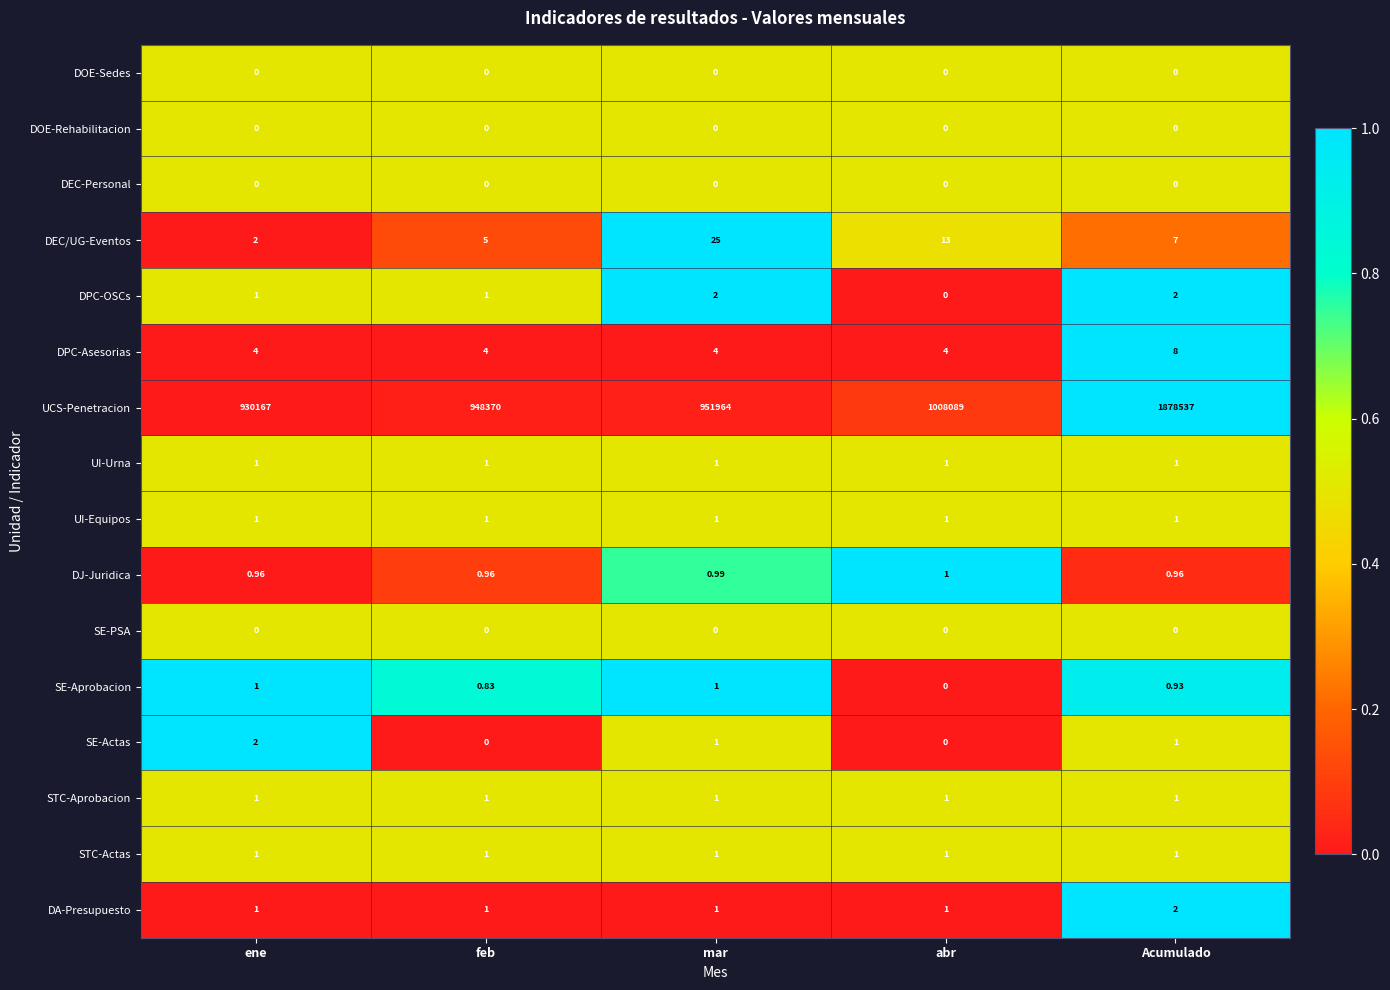

At which category is the sum across all series the highest?

Acumulado